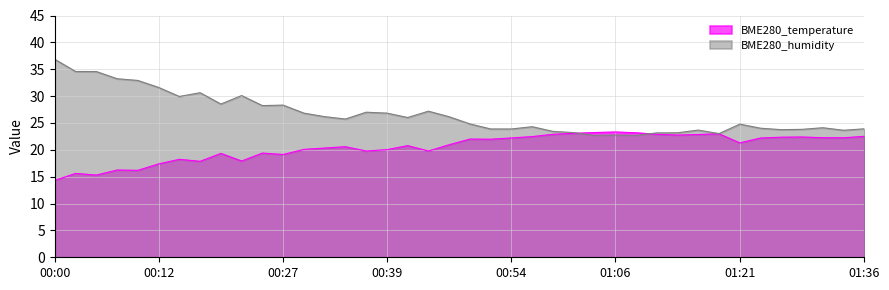

Rank the series at 01:04 from lowest to highest value.

BME280_humidity, BME280_temperature